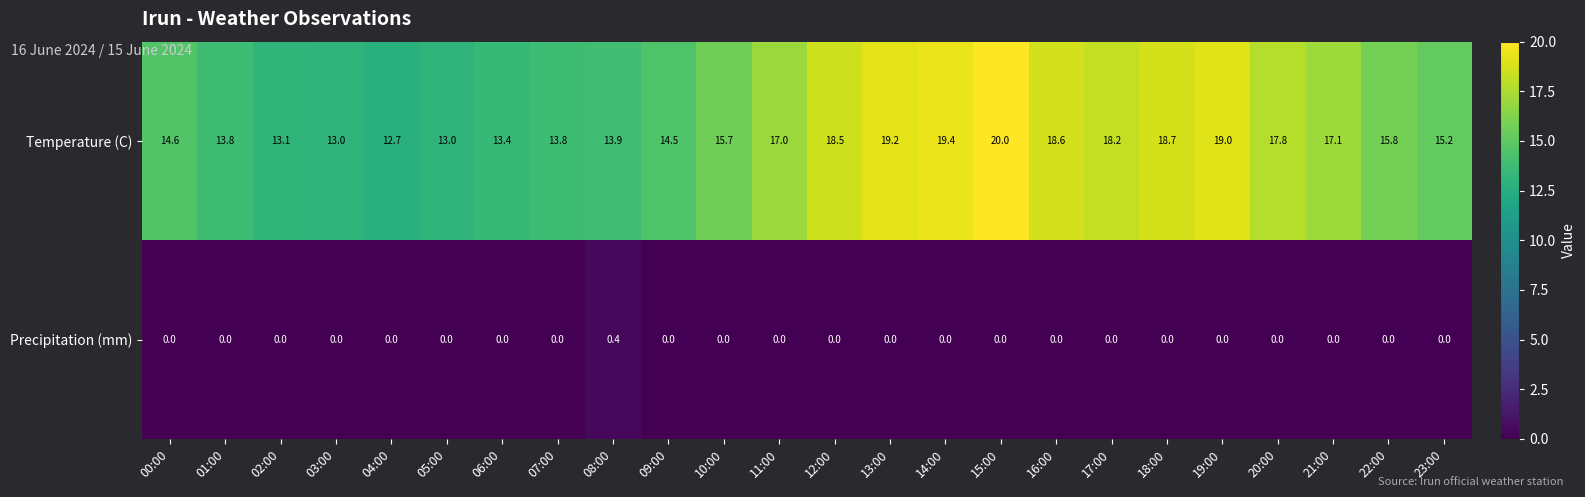

What is the maximum value for Temperature (C)?

20.0